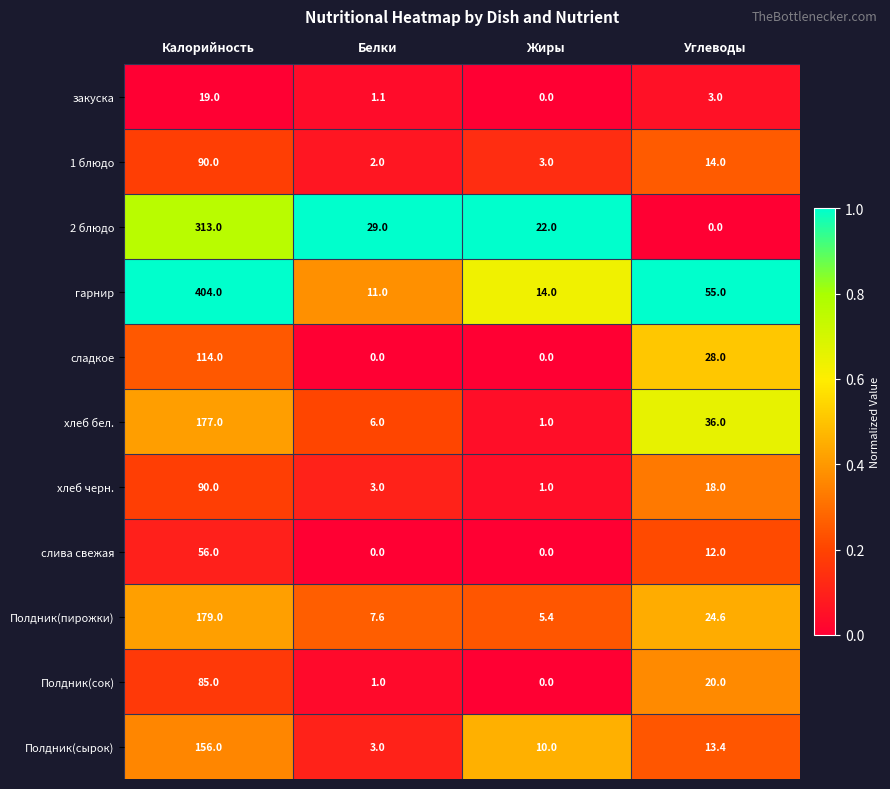

What is the maximum value for хлеб бел.?

177.0